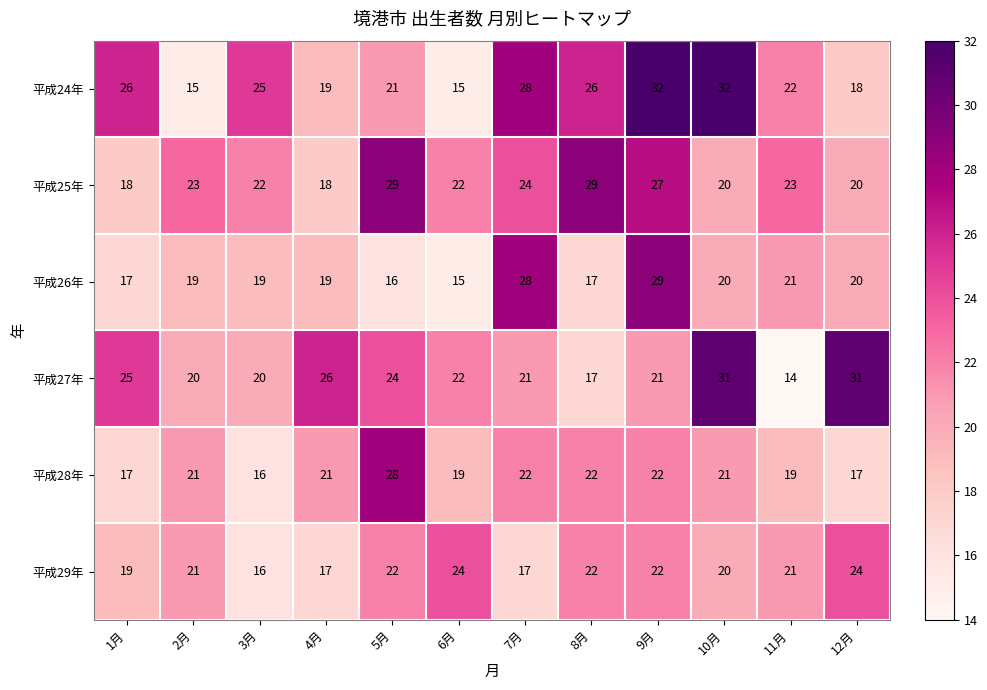

What is the difference between the second highest and minimum values in the 平成25年 series?

11